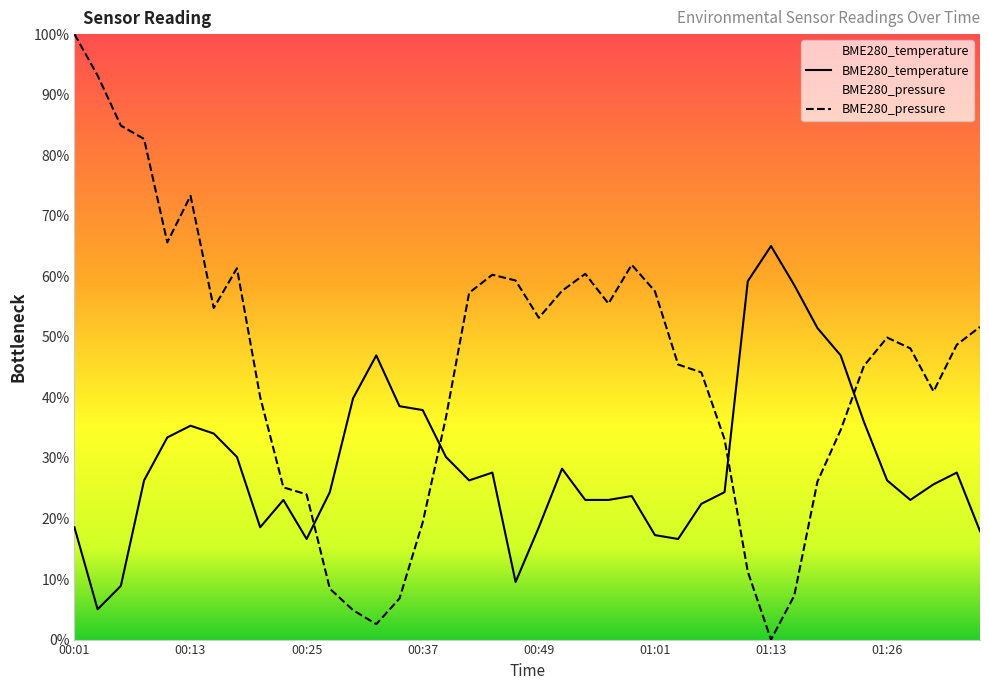

Reading left to right, list all the values displayed in this chart.

BME280_temperature: 00:01=18.5	00:03=5.0	00:05=8.9	00:08=26.3	00:10=33.4	00:13=35.3	00:15=34.0	00:17=30.2	00:20=18.5	00:22=23.1	00:25=16.6	00:27=24.4	00:30=39.8	00:32=46.9	00:34=38.5	00:37=37.9	00:39=30.2	00:42=26.3	00:44=27.6	00:47=9.5	00:49=18.5	00:51=28.2	00:54=23.1	00:56=23.1	00:59=23.7	01:01=17.3	01:04=16.6	01:06=22.4	01:08=24.4	01:11=59.2	01:13=65.0	01:16=58.5	01:18=51.5	01:21=46.9	01:23=36.0	01:26=26.3	01:28=23.1	01:30=25.6	01:33=27.6	01:35=17.9
BME280_pressure: 00:01=100.0	00:03=93.1	00:05=84.9	00:08=82.7	00:10=65.6	00:13=73.3	00:15=54.8	00:17=61.3	00:20=40.1	00:22=25.1	00:25=24.0	00:27=8.4	00:30=4.9	00:32=2.5	00:34=6.8	00:37=19.4	00:39=36.7	00:42=57.3	00:44=60.3	00:47=59.3	00:49=53.1	00:51=57.6	00:54=60.4	00:56=55.5	00:59=61.9	01:01=57.5	01:04=45.4	01:06=44.1	01:08=33.1	01:11=11.2	01:13=0.0	01:16=7.3	01:18=26.1	01:21=34.6	01:23=45.2	01:26=49.9	01:28=48.1	01:30=41.0	01:33=48.7	01:35=51.6